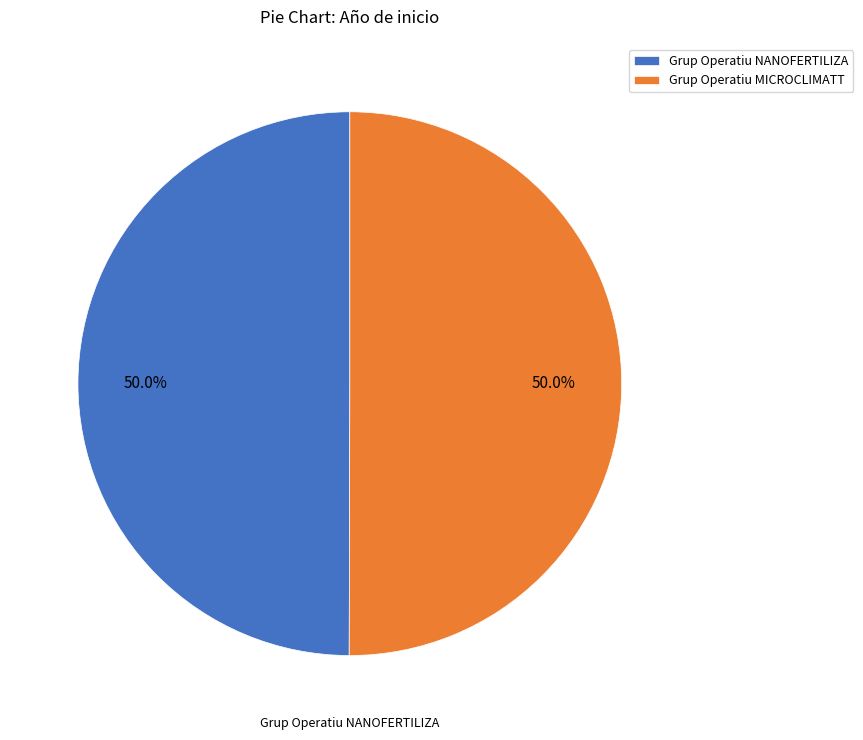

What is the total percentage of Grup Operatiu NANOFERTILIZA and Grup Operatiu MICROCLIMATT?

100.0%